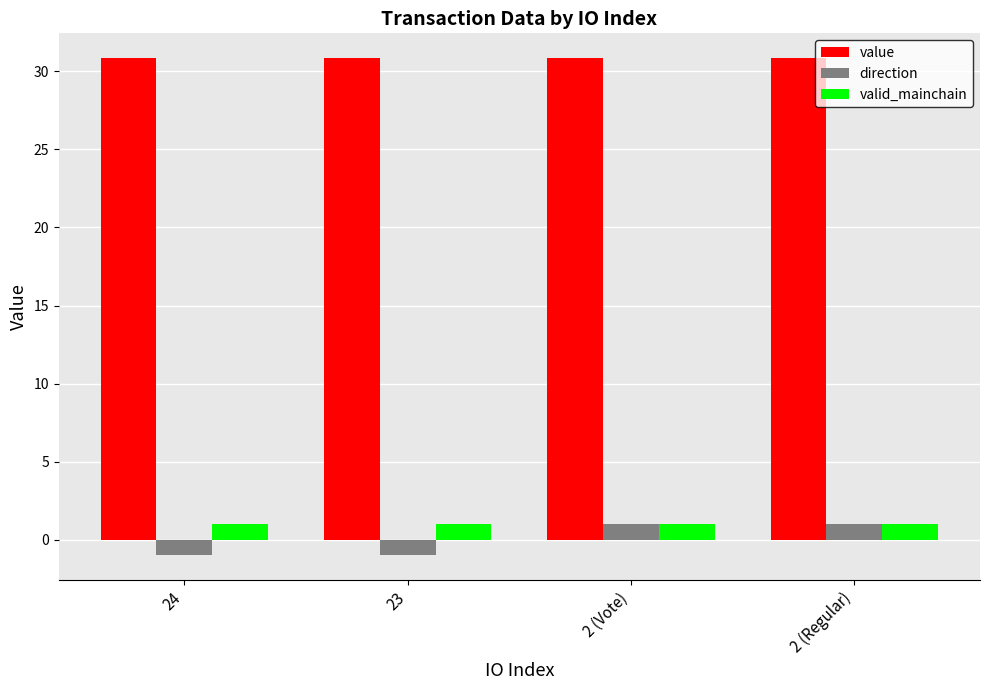

What is the greatest value displayed?

30.8